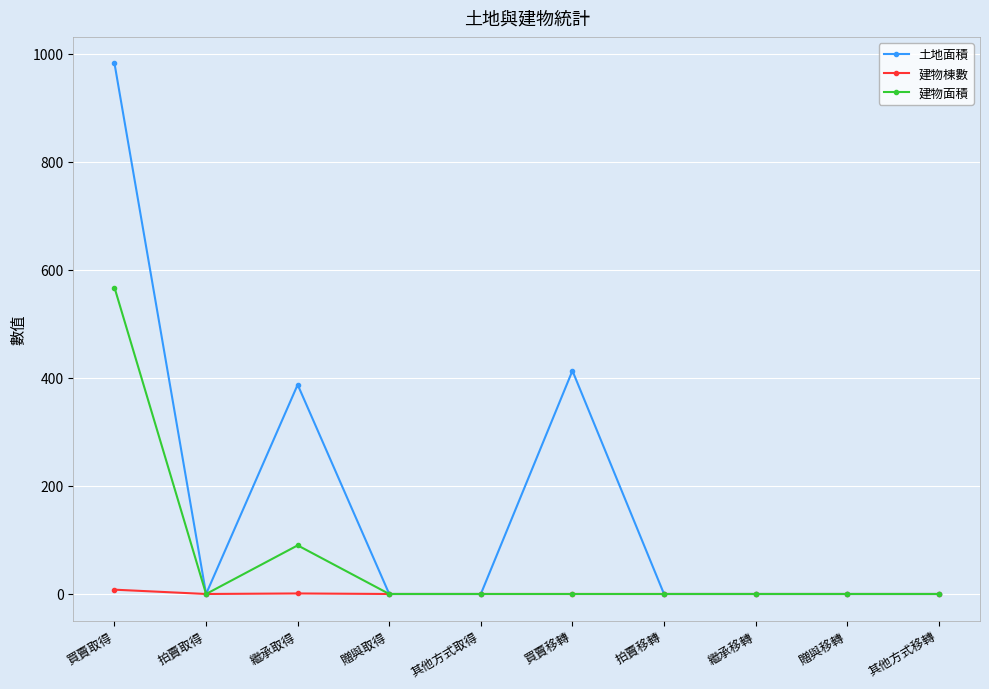

List the series in order of their peak value, highest first.

土地面積, 建物面積, 建物棟數